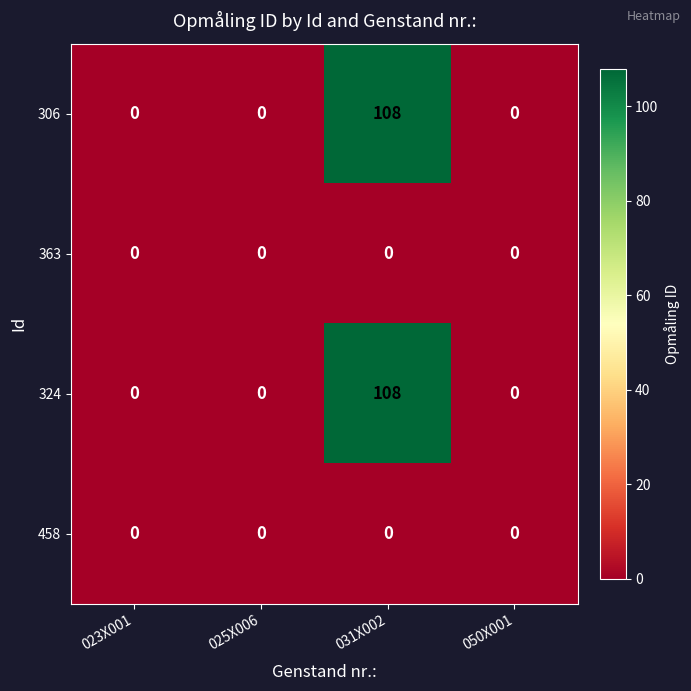

What is the maximum value shown in the chart?

108